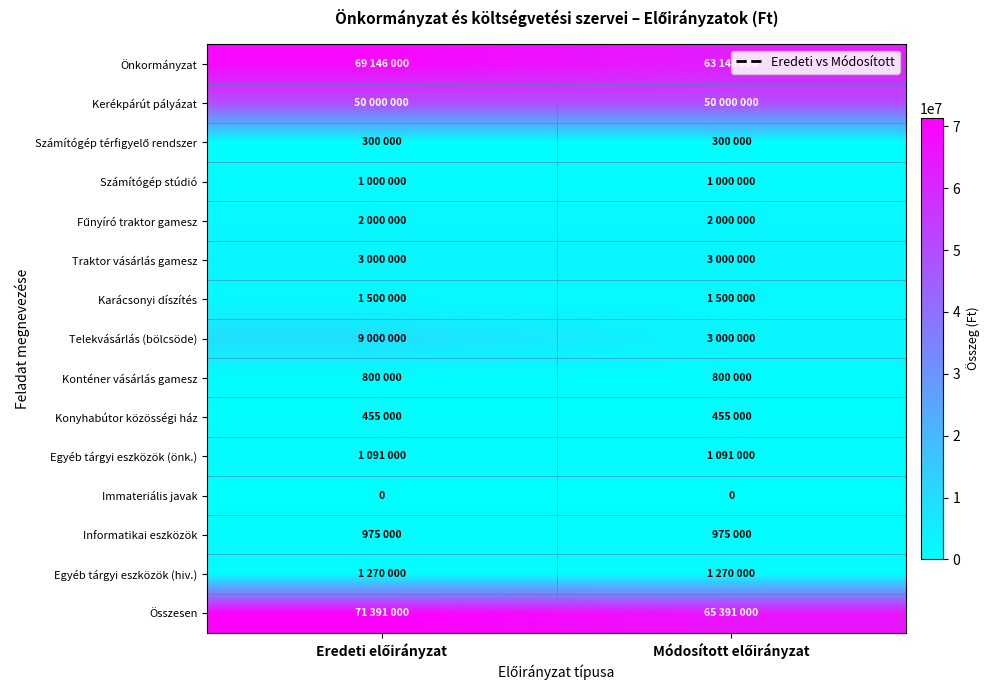

What value does the Fűnyíró traktor gamesz series have at Módosított előirányzat?

2000000